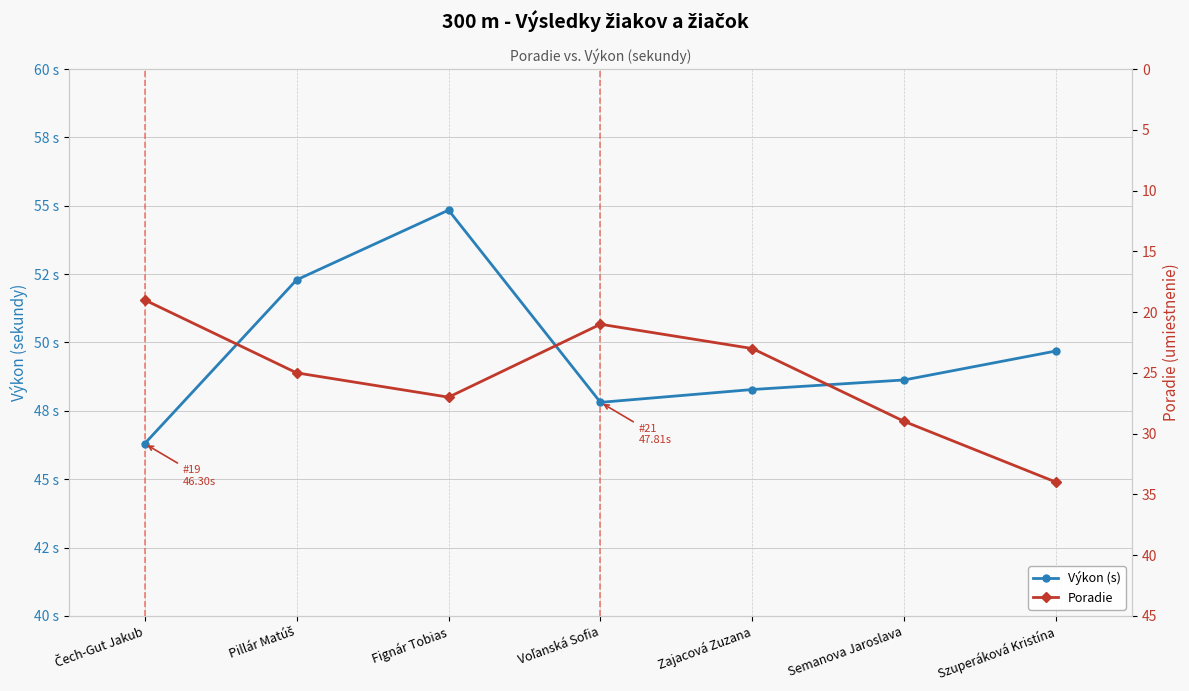

What is the average value of the Poradie series?

25.4